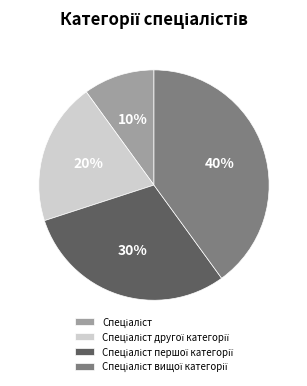

How many segments does this pie chart have?

4